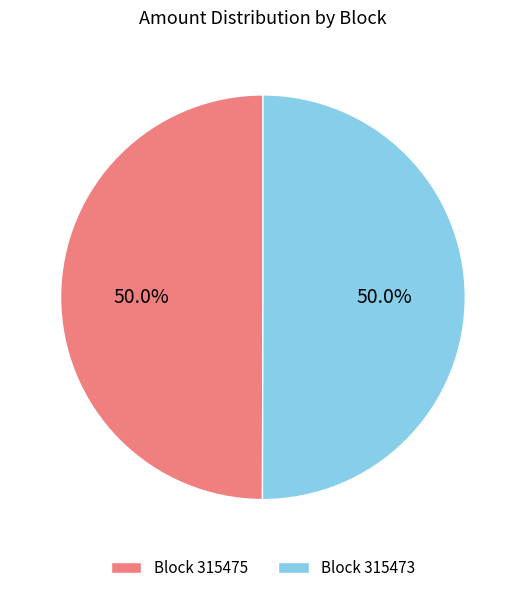

Do Block 315475 and Block 315473 together represent more than half of the pie?

Yes